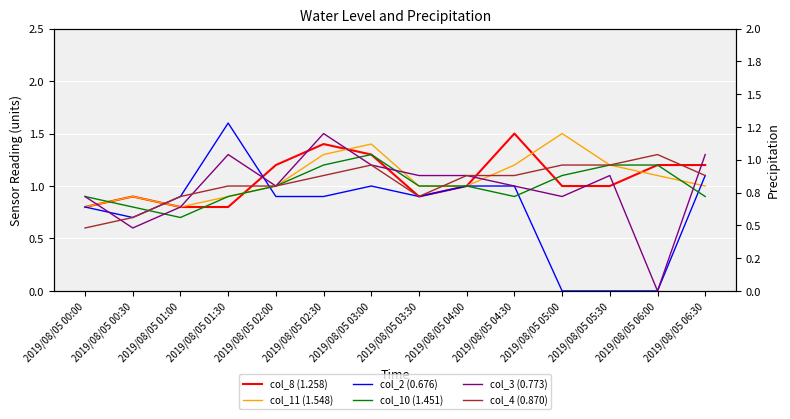

Which series ends up on top after the final intersection of col_3 (0.773) and col_2 (0.676)?

col_3 (0.773)